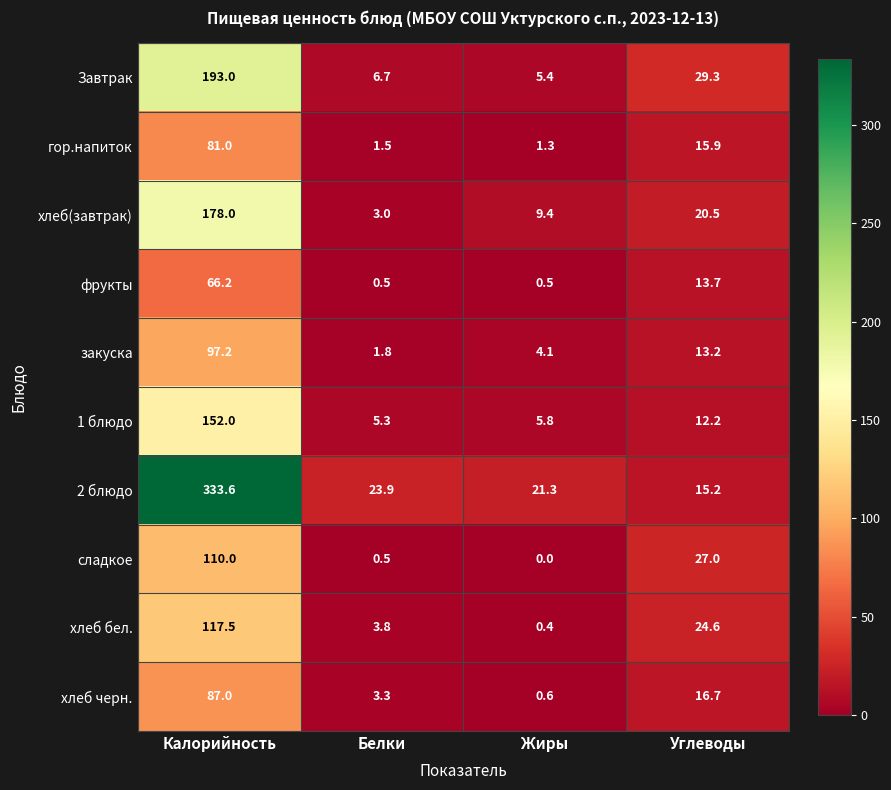

List the series in order of their peak value, highest first.

2 блюдо, Завтрак, хлеб(завтрак), 1 блюдо, хлеб бел., сладкое, закуска, хлеб черн., гор.напиток, фрукты